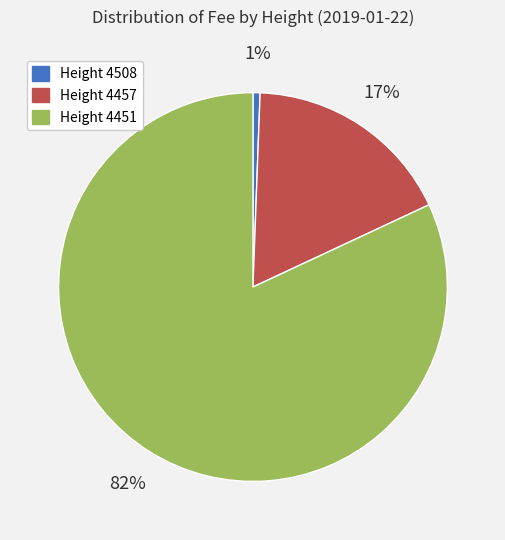

To the nearest percent, what is the difference between the largest and smallest slice percentages?

81%